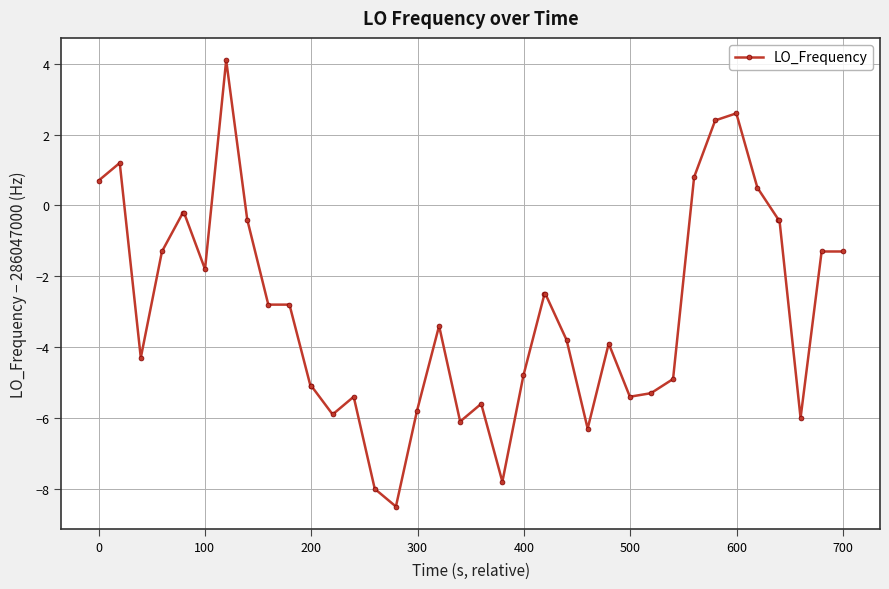

What is the value of the 12th point from the left?

-5.1